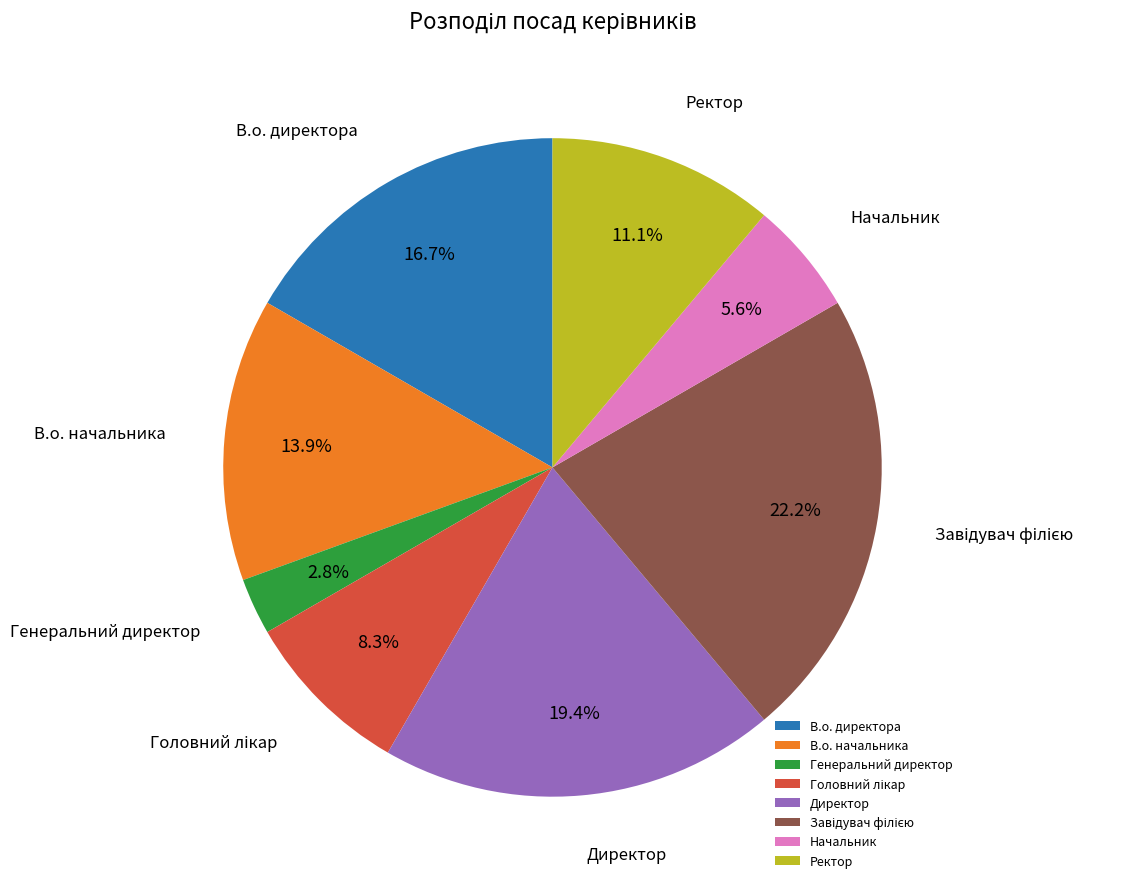

Is there any slice that represents more than half of the pie?

No